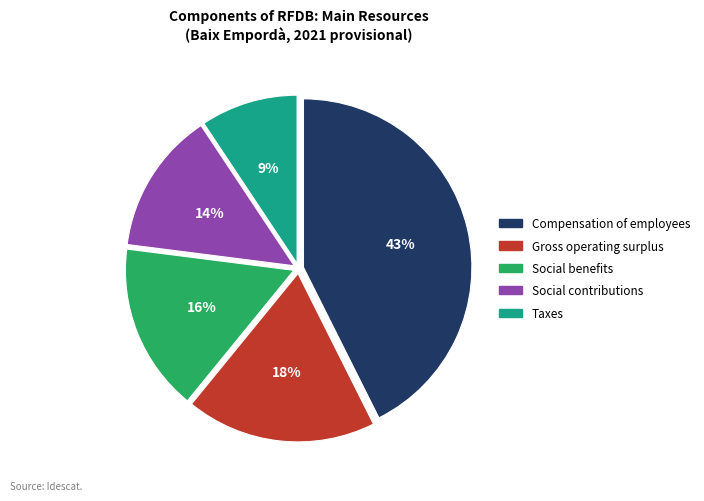

To the nearest percent, what is the average slice percentage?

20%